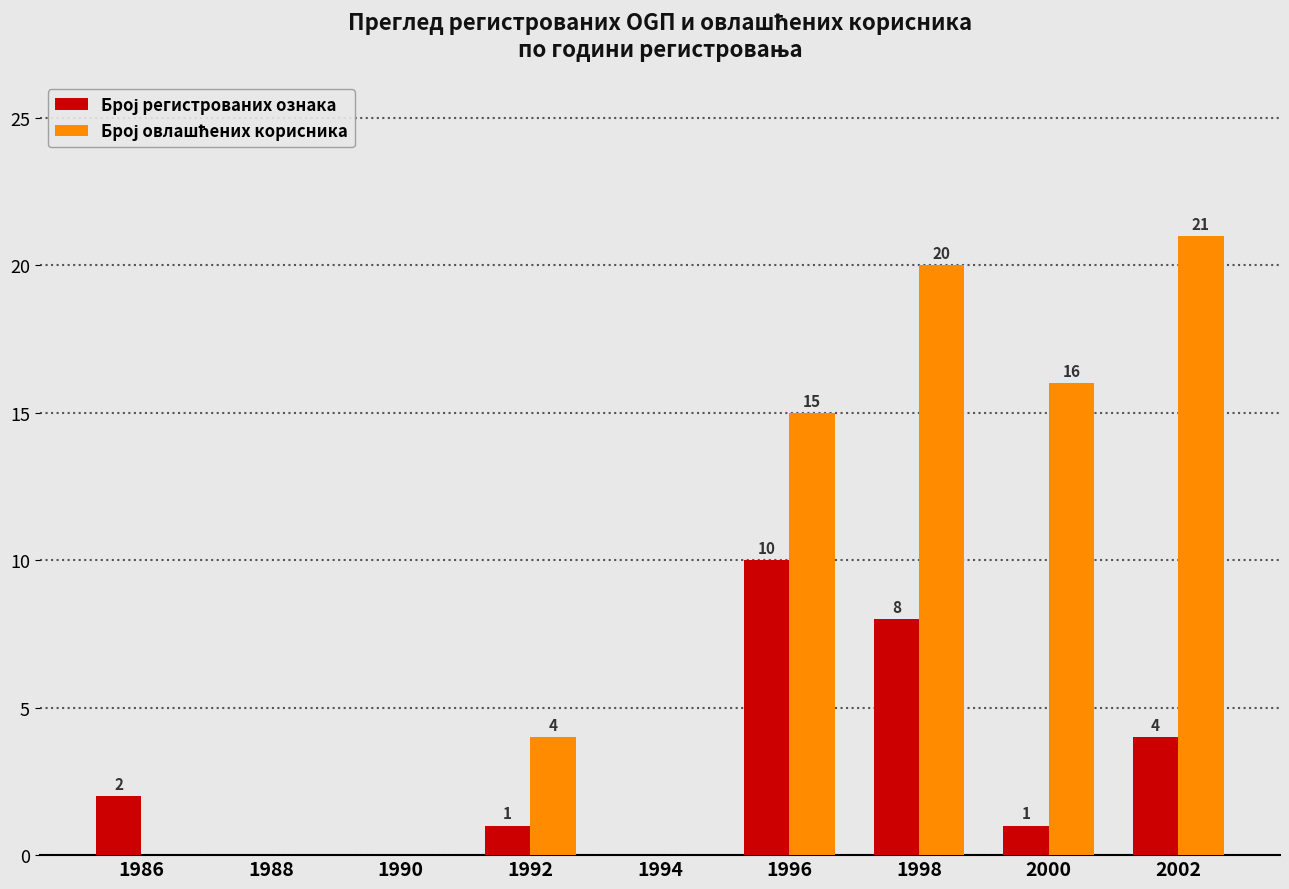

What is the greatest value displayed?

21